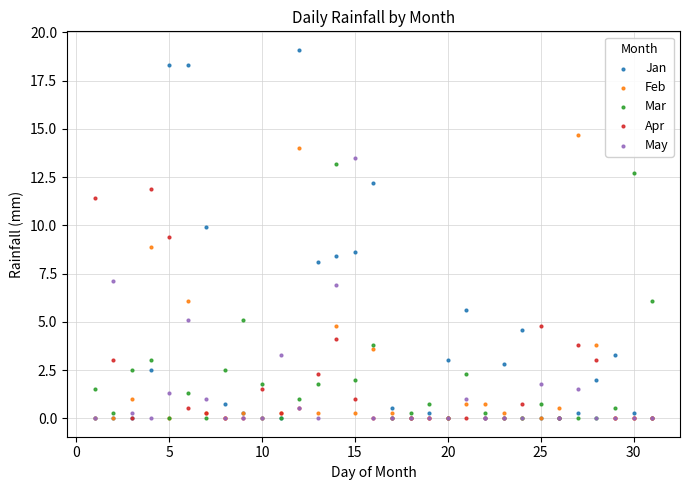

What are all the series names shown in the legend?

Jan, Feb, Mar, Apr, May